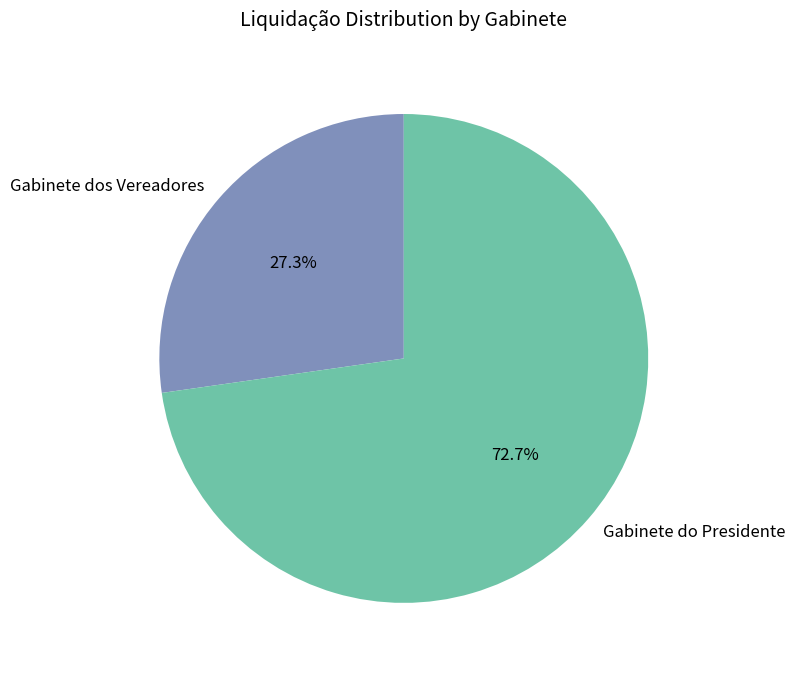

Between Gabinete do Presidente and Gabinete dos Vereadores, which is larger?

Gabinete do Presidente